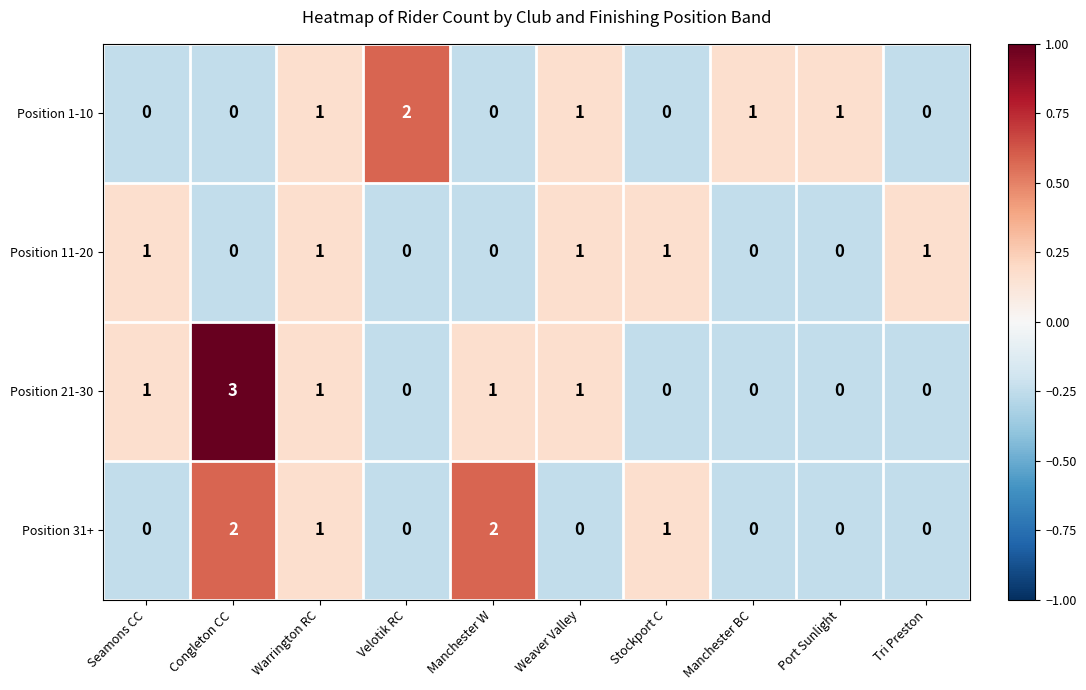

What is the minimum value shown in the chart?

0